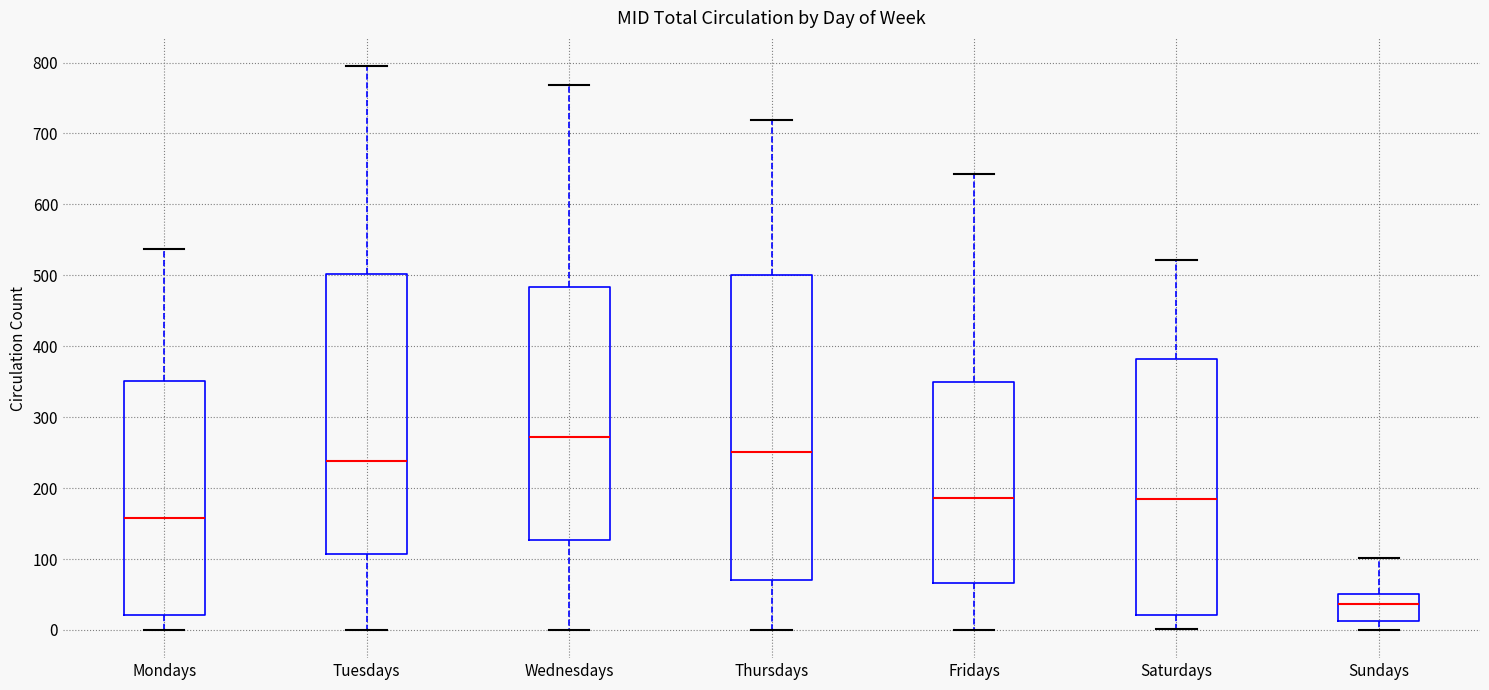

Which box's median line is the highest?

Wednesdays